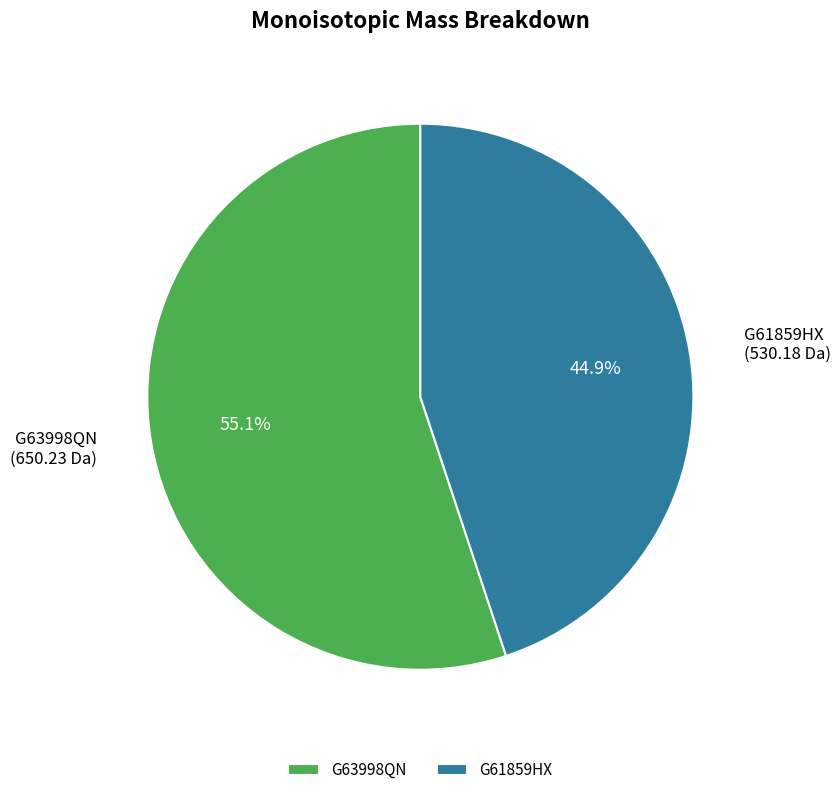

Does G61859HX represent more than half of the total?

No